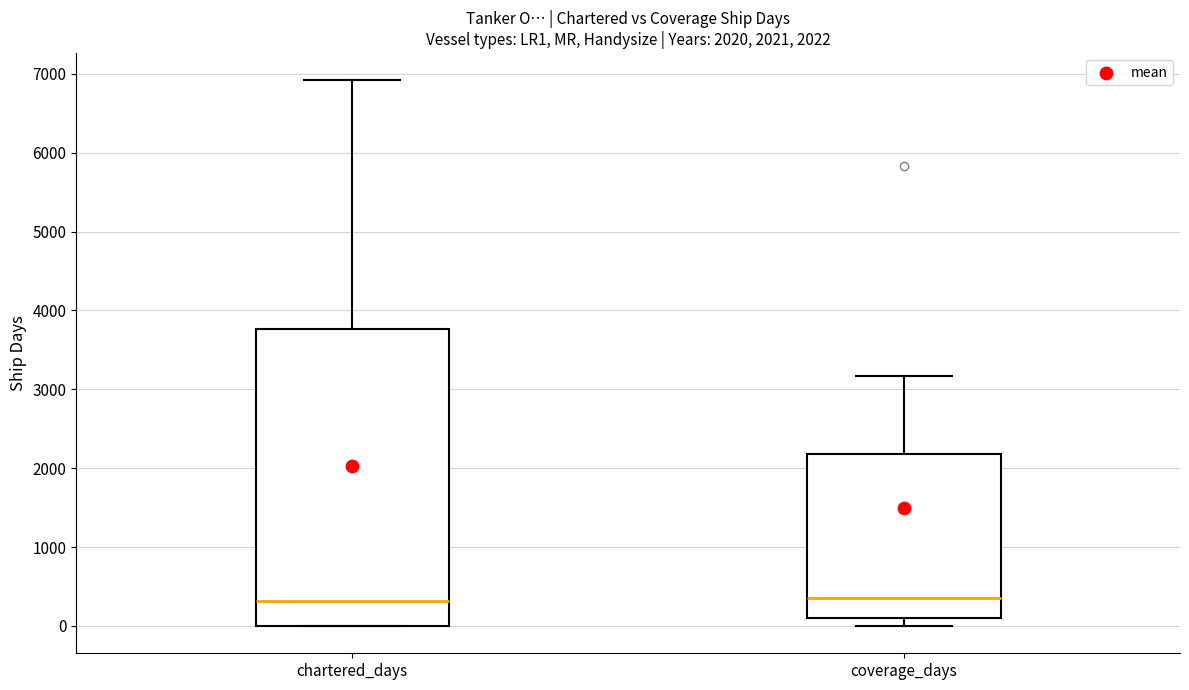

Which box is the tallest, from its lower edge to its upper edge?

chartered_days